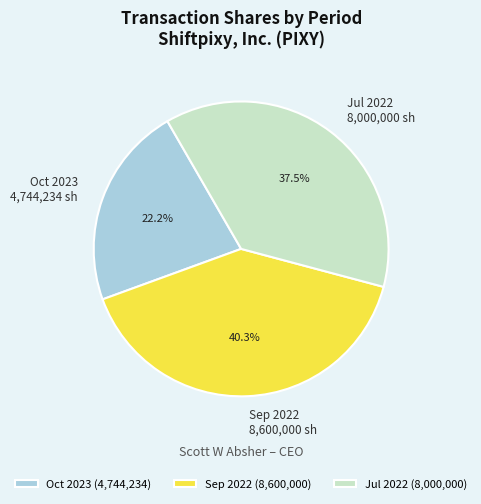

Approximately how many times larger is the value at Jul 2022 compared to Oct 2023?

1.7